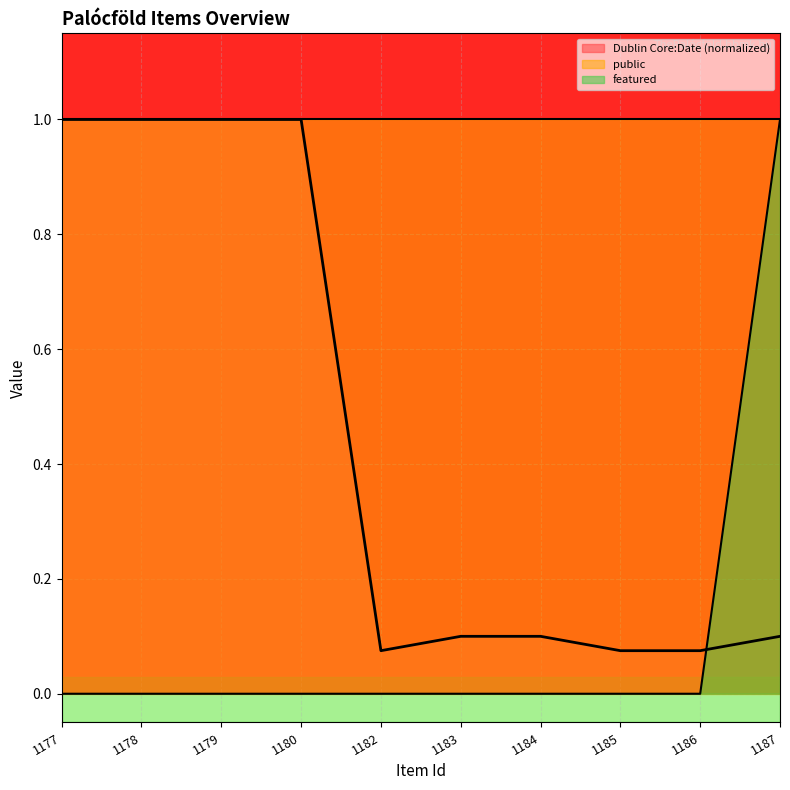

Between 1180 and 1182, which series saw the biggest shift?

Dublin Core:Date